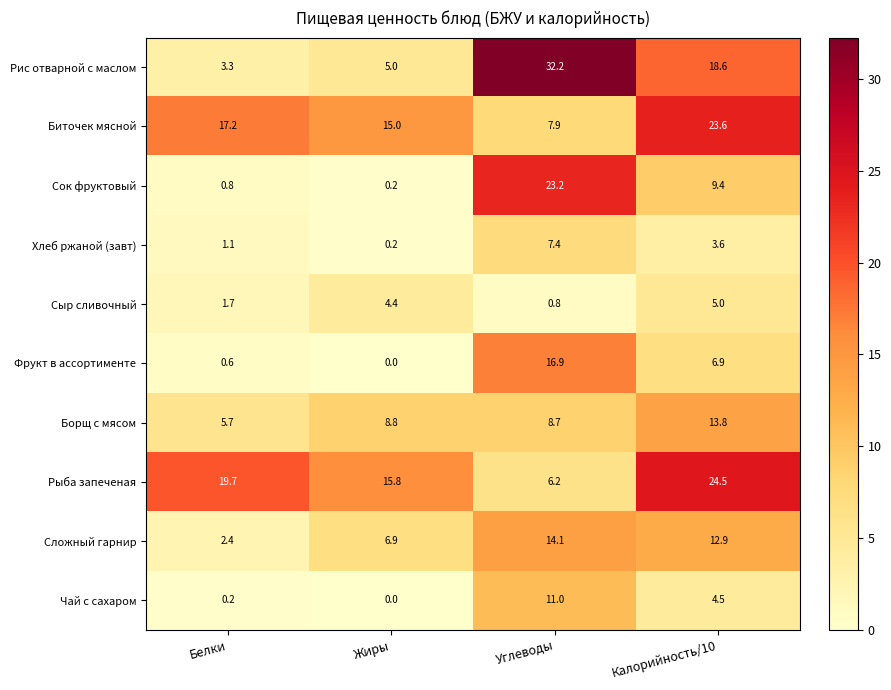

Is it true that Сложный гарнир equals 6.9 at Жиры?

True